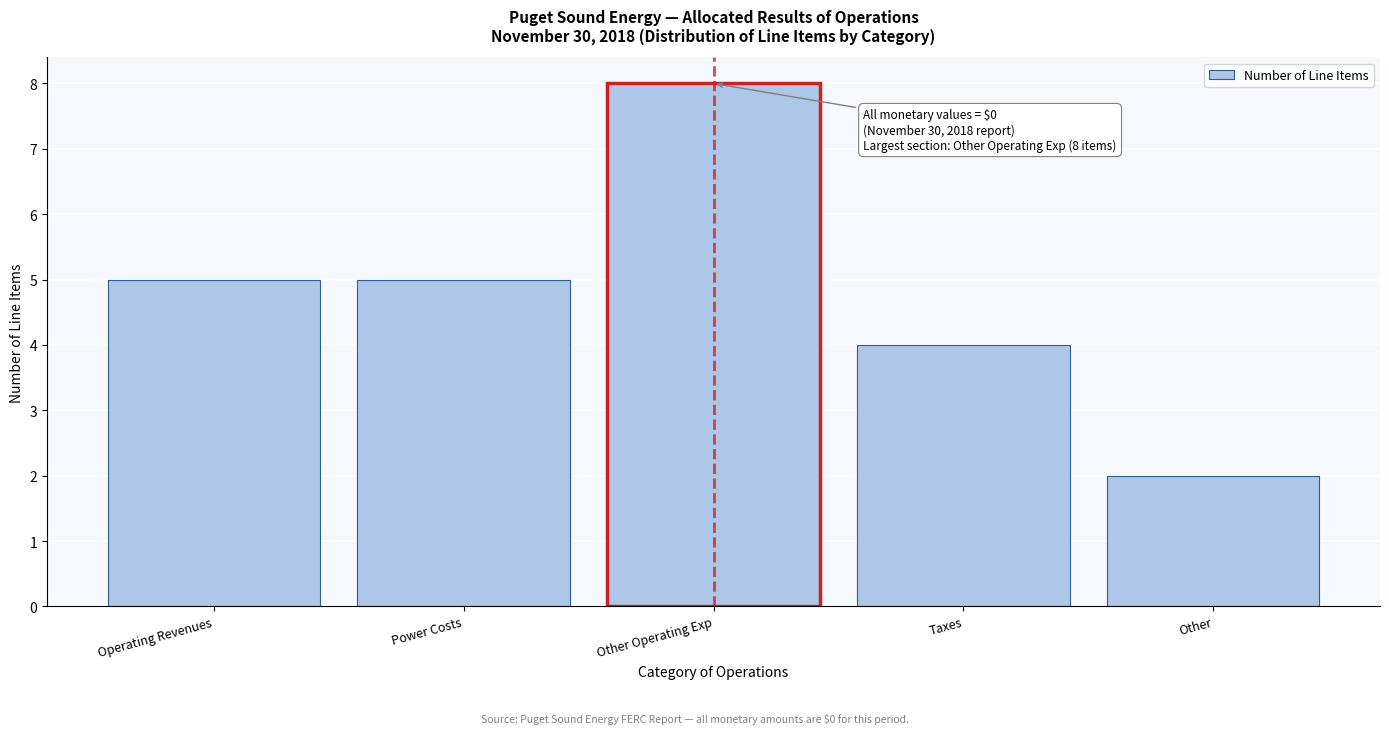

Reading right to left, what are all the values shown in this chart?

Other=2	Taxes=4	Other Operating Exp=8	Power Costs=5	Operating Revenues=5